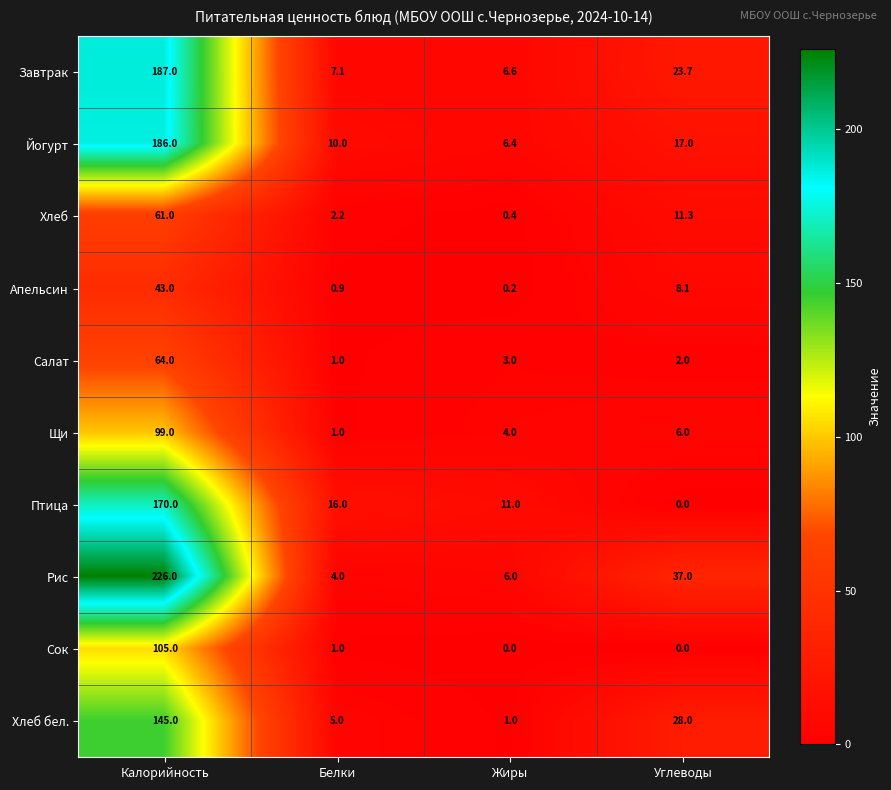

Where does the Рис series first go above 37?

Калорийность